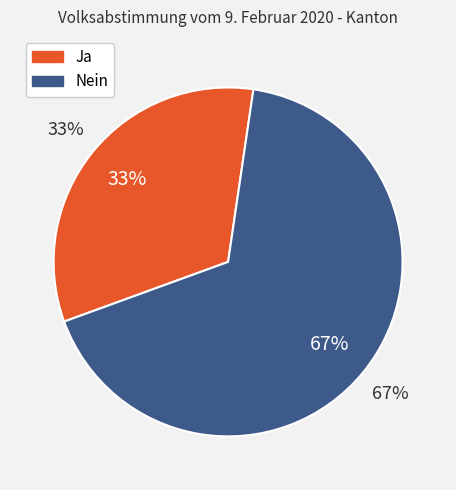

True or false: Nein accounts for 67% of the total.

True